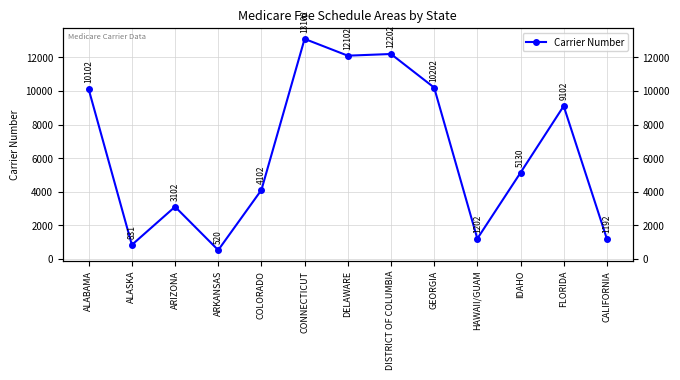

The chart shows a value of 12102 at DELAWARE. True or false?

True